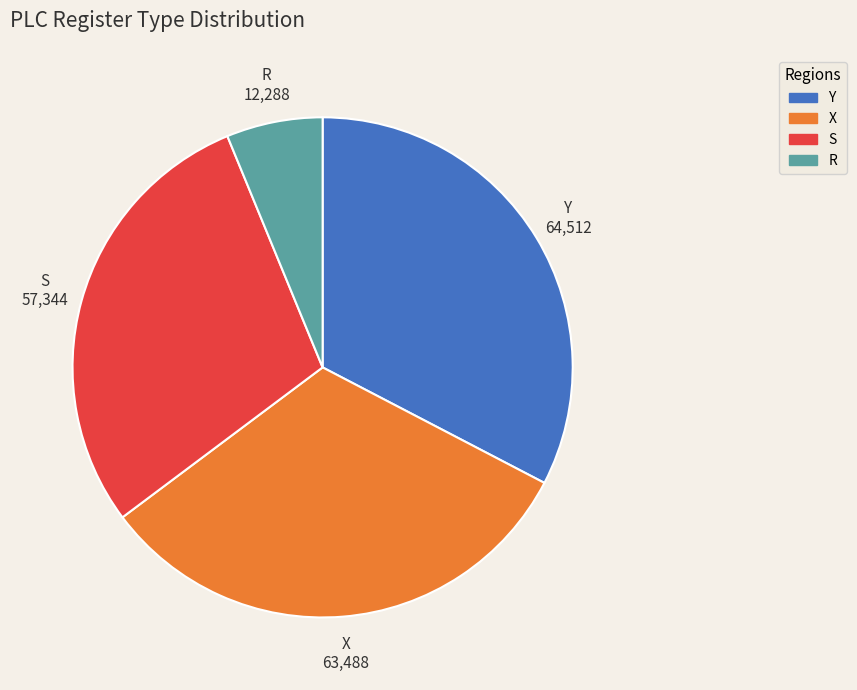

Is there a majority slice in this chart?

No